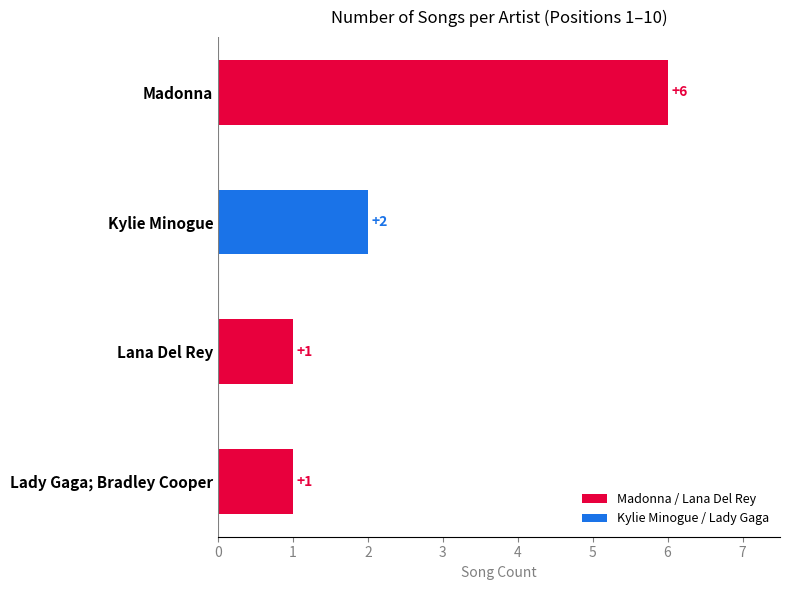

Count the values in the range 1 to 6.

4